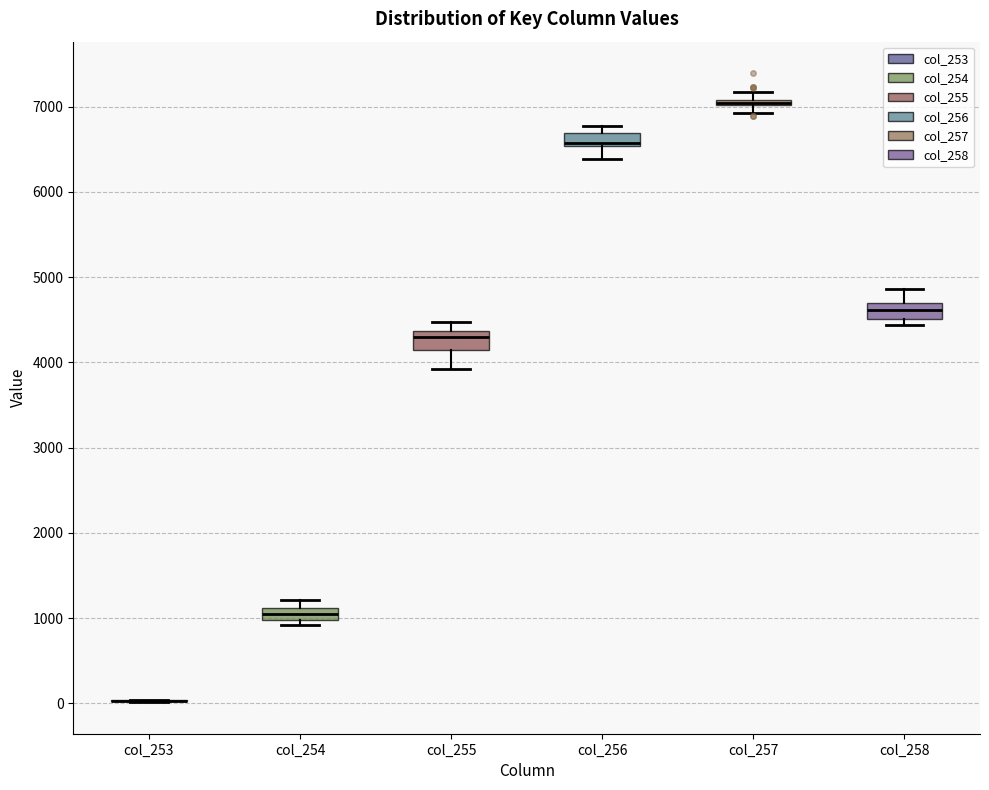

Where is the lower edge of the box for col_258 on the y-axis? The values are not printed on the chart, so give them approximately, as read against the axis.

4500